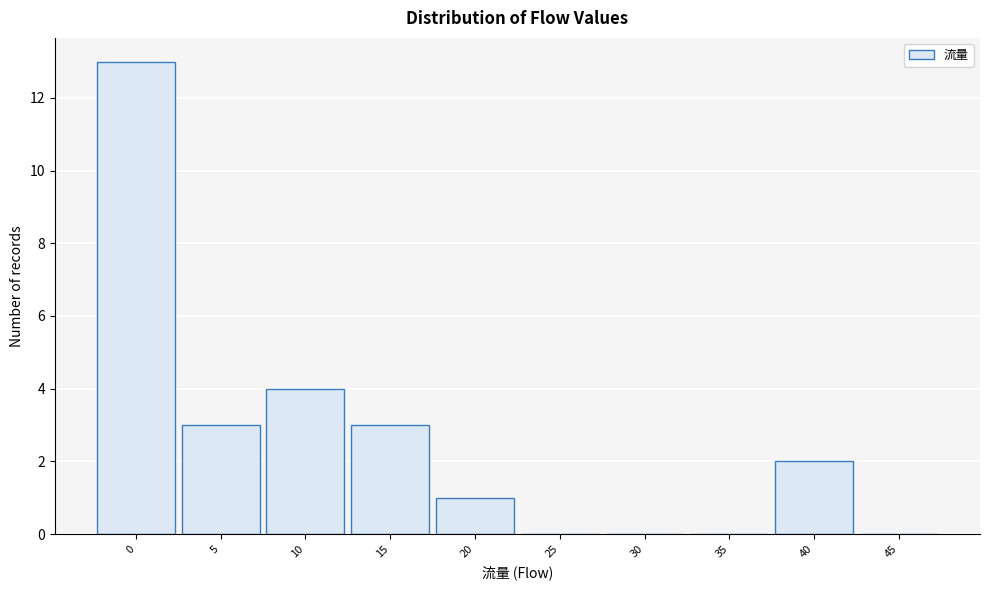

Reading left to right, transcribe all the data shown in this chart.

0=13	5=3	10=4	15=3	20=1	25=0	30=0	35=0	40=2	45=0